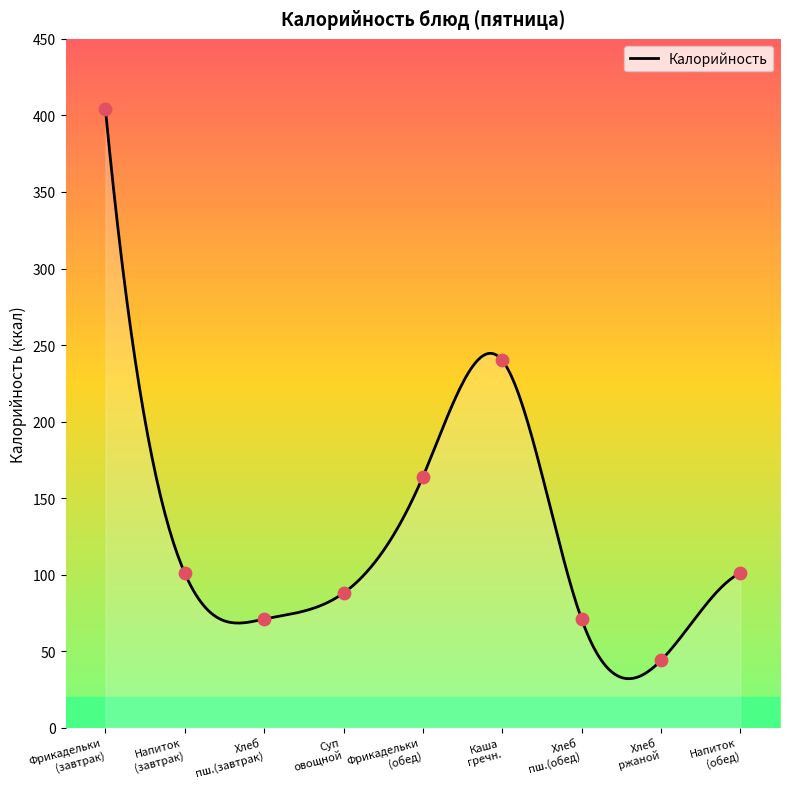

What is the maximum value for Калорийность?

404.0